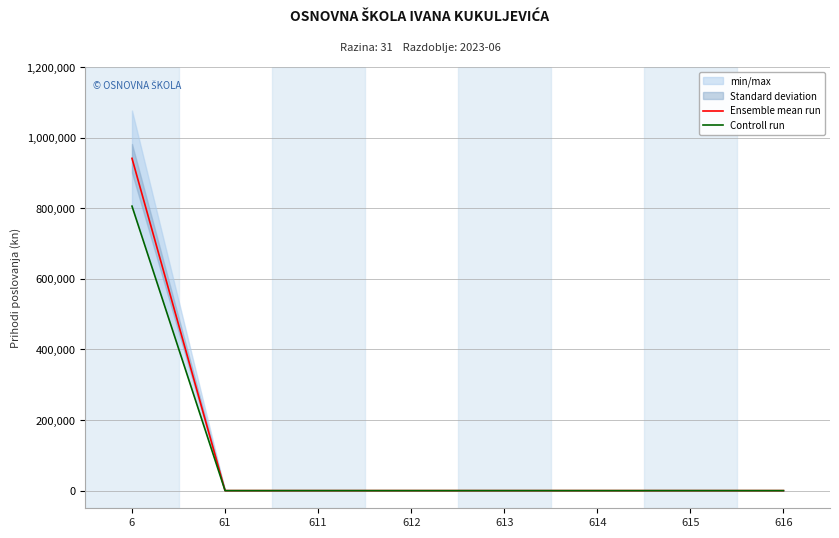

Which series has the largest range (max minus min)?

Ensemble mean run